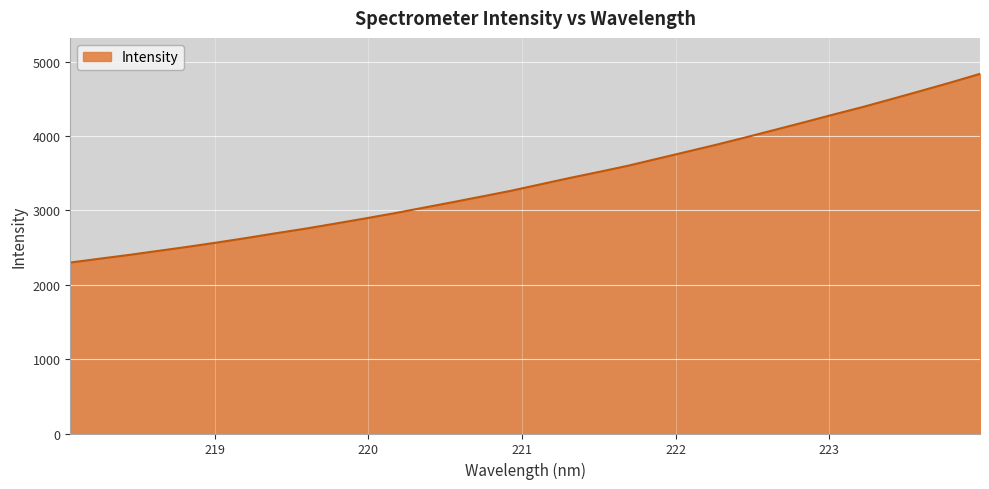

What is the difference between the maximum and second lowest values?

2486.2